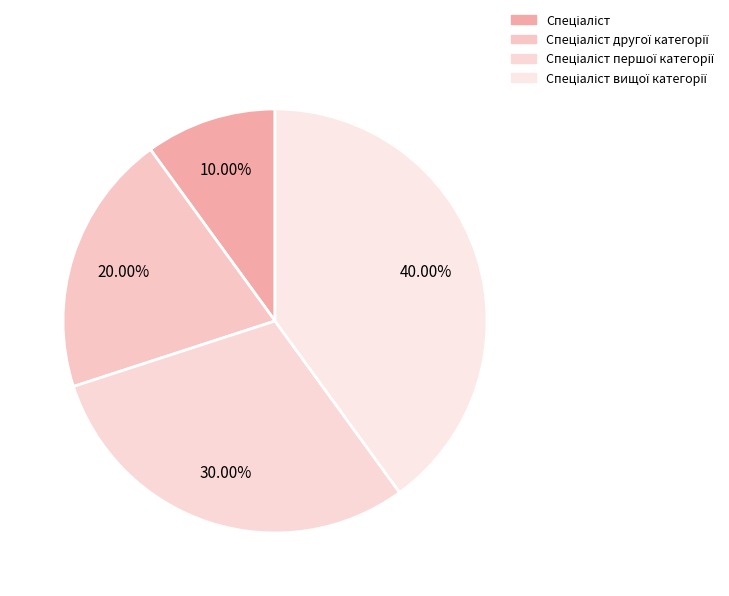

How many slices are in this pie chart?

4